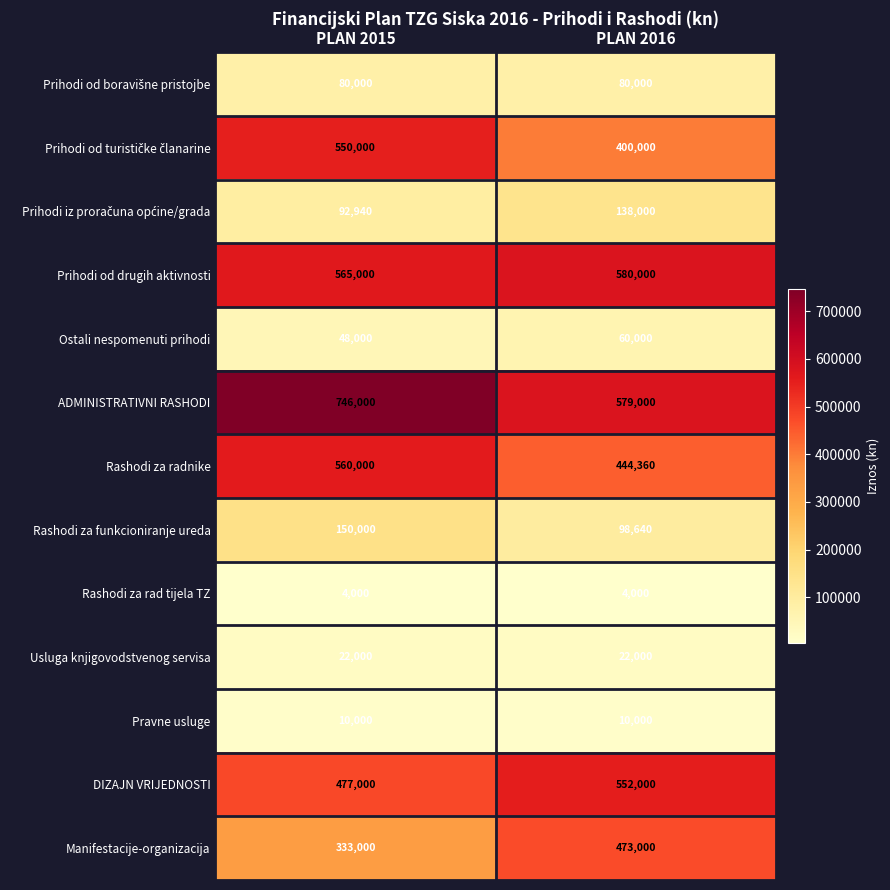

Rank the categories by Rashodi za funkcioniranje ureda value from lowest to highest.

PLAN 2016, PLAN 2015